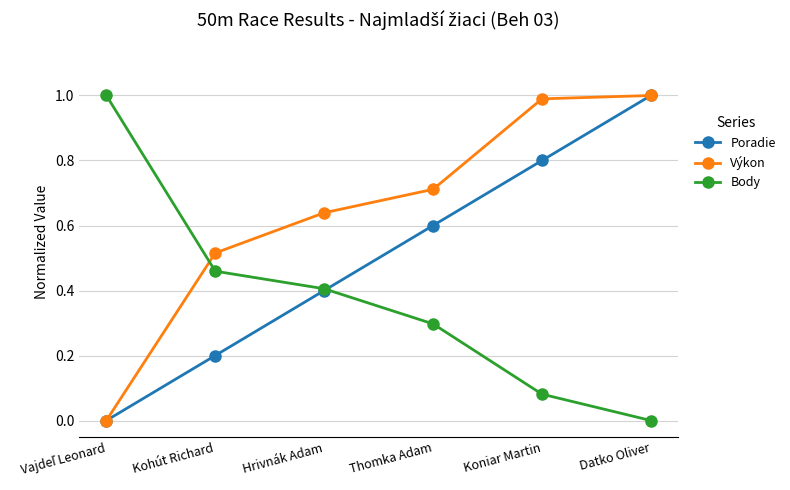

Rank the series by their average value, from highest to lowest.

Výkon, Poradie, Body